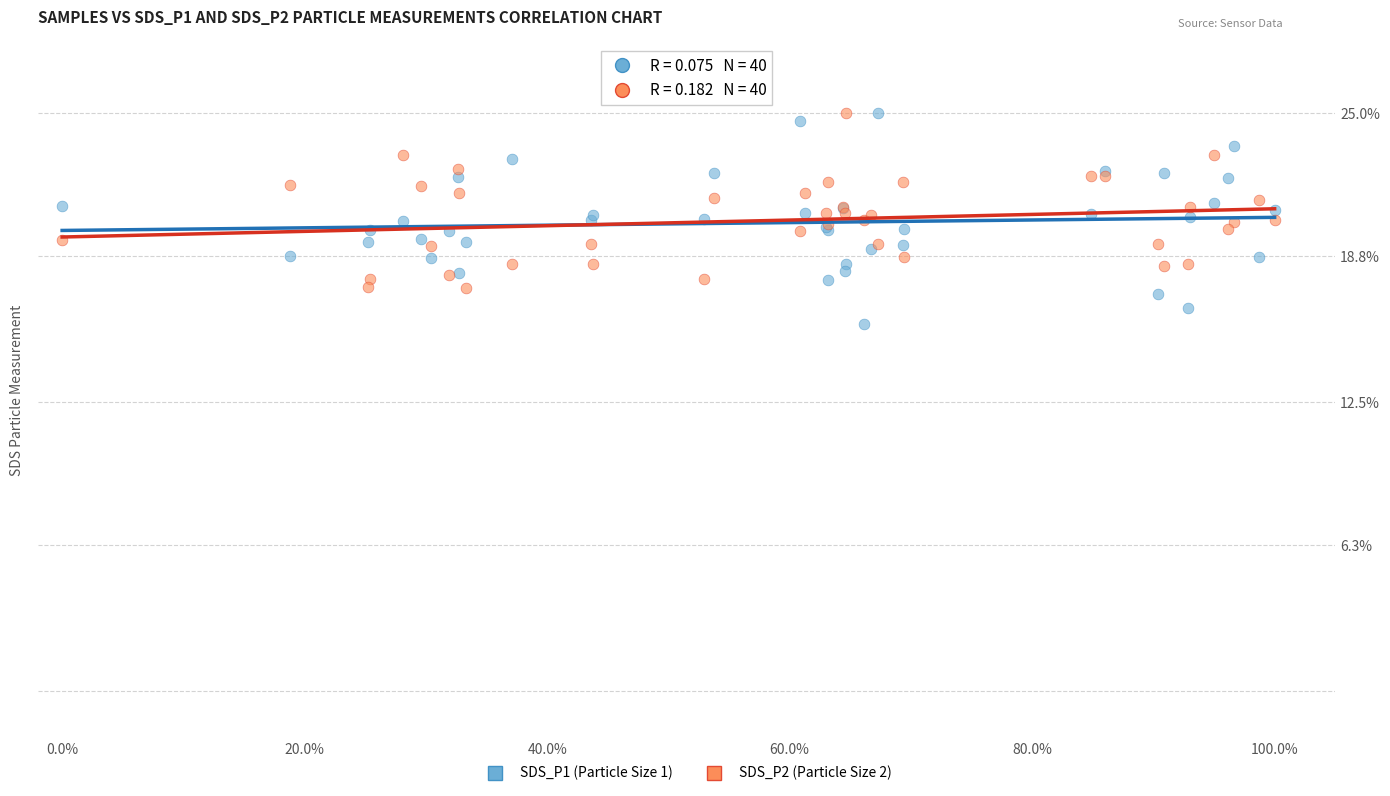

What is the X range (max minus min) for the scatter plot?

1.0